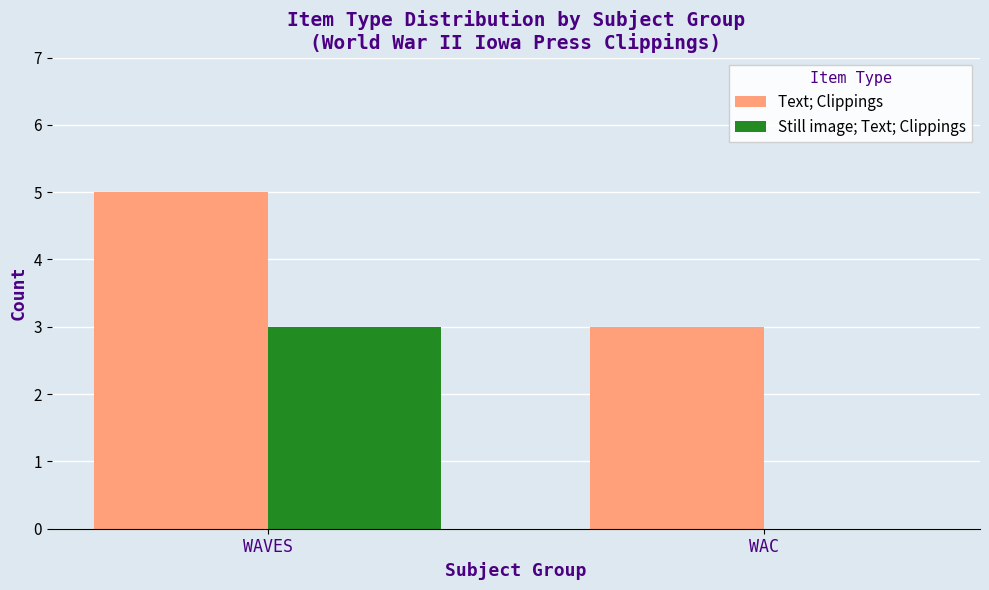

How many values in Still image; Text; Clippings are above zero?

1